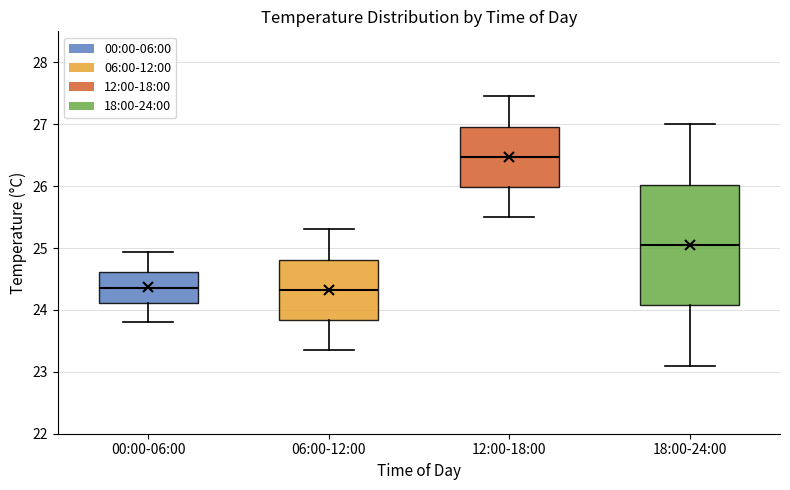

Reading left to right, read every box against the y-axis: the position of its median line, the range the box covers, and the ends of its whiskers. The values are not printed on the chart, so give them approximately, as read against the axis.

00:00-06:00: median 24.4, box 24.1 to 24.6, whiskers 23.8 to 24.9
06:00-12:00: median 24.3, box 23.8 to 24.8, whiskers 23.4 to 25.3
12:00-18:00: median 26.5, box 26.0 to 27.0, whiskers 25.5 to 27.5
18:00-24:00: median 25.1, box 24.1 to 26.0, whiskers 23.1 to 27.0